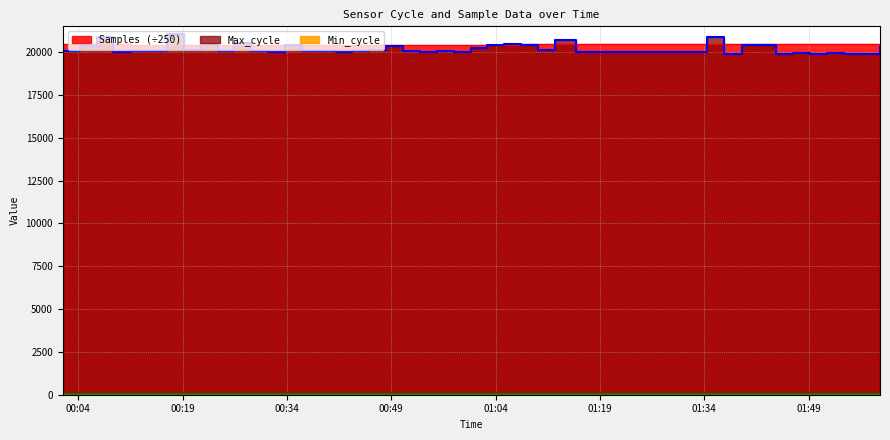

How many data points does each series have?

40